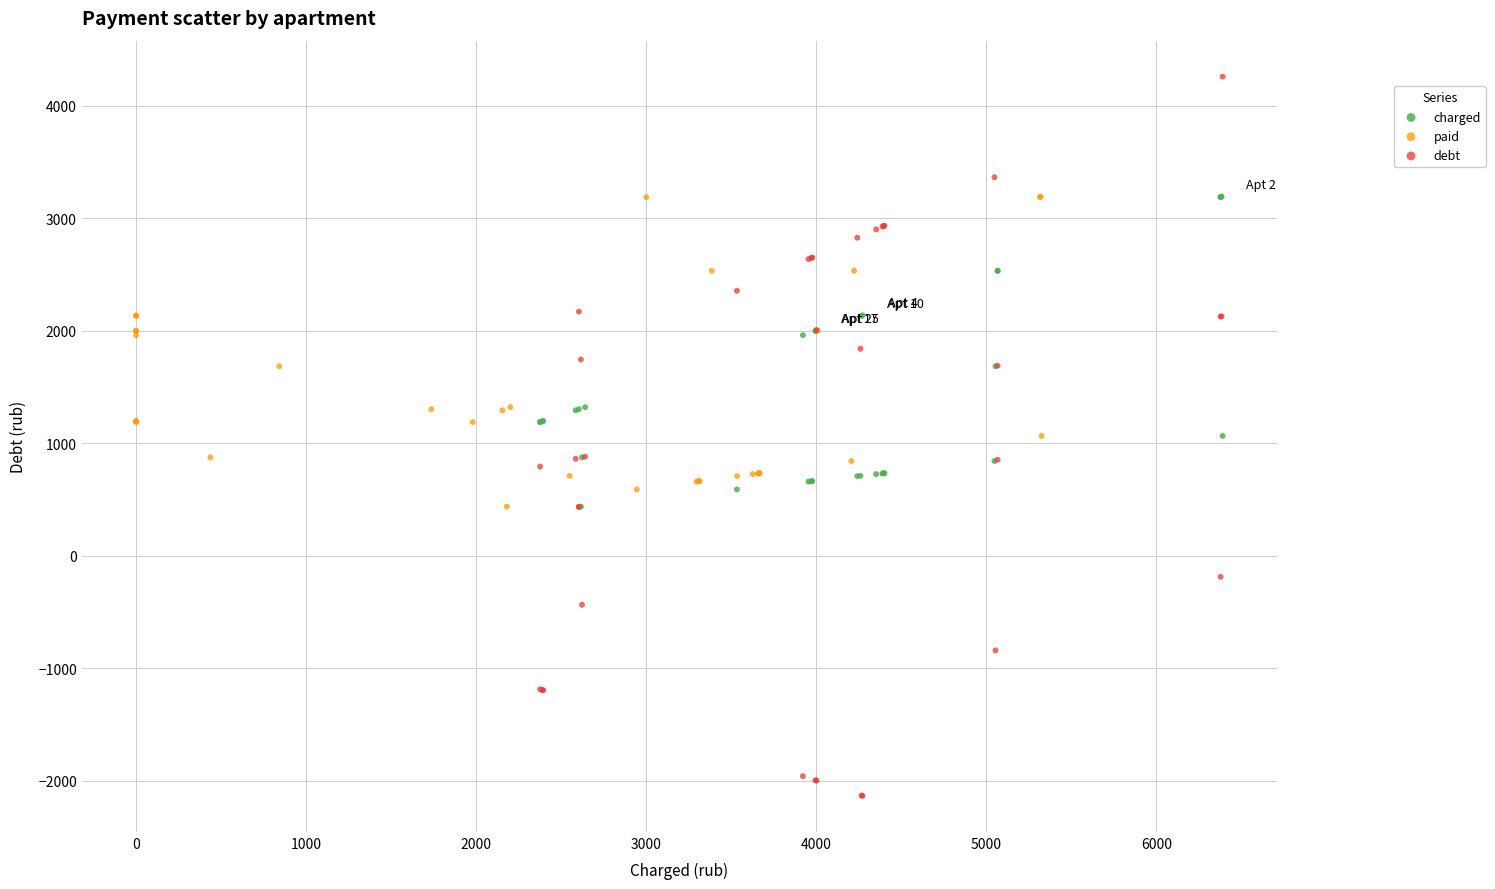

Which series reaches the maximum Y coordinate?

debt